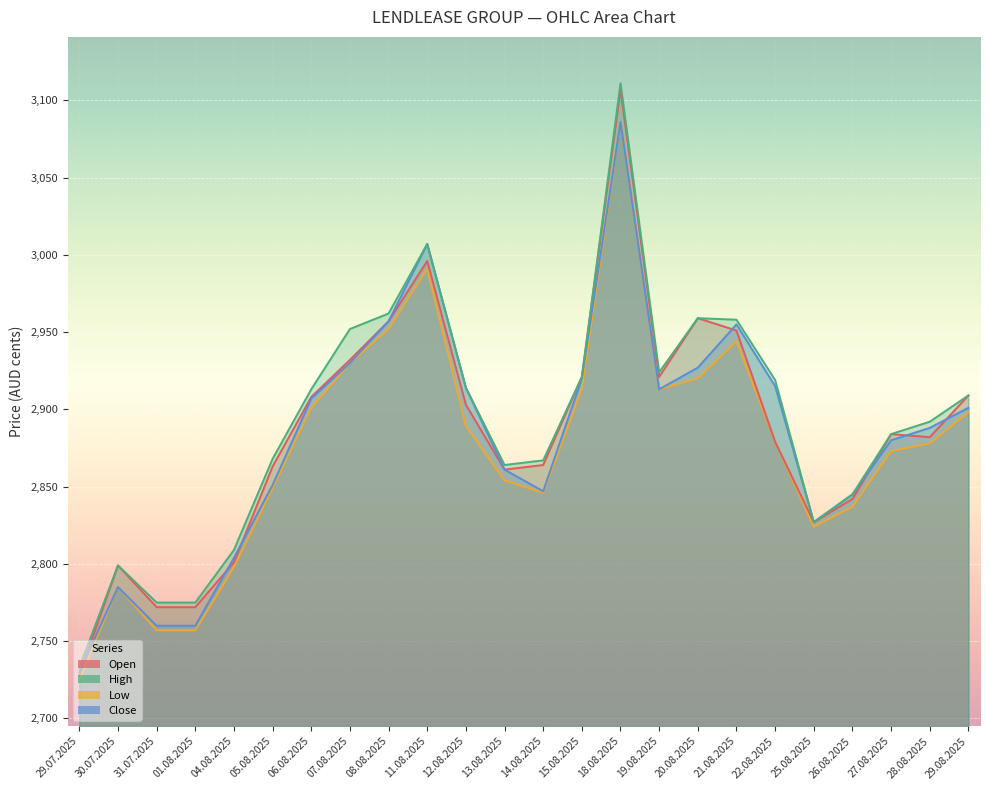

The value of Close at 27.08.2025 is 2880. True or false?

True